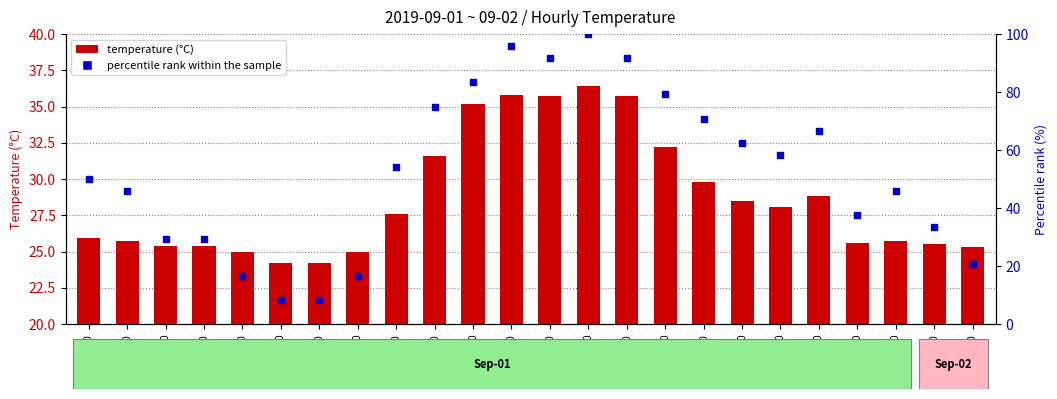

Which series contains the highest Y value?

percentile rank within the sample